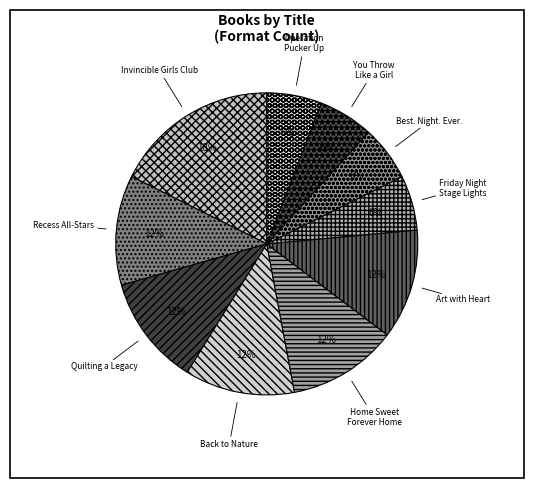

To the nearest percent, what percentage of the pie is Back to Nature?

12%